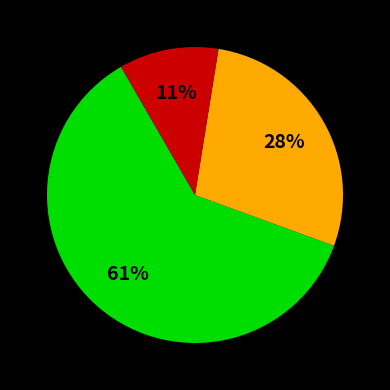

To the nearest percent, what is the average slice percentage?

33%